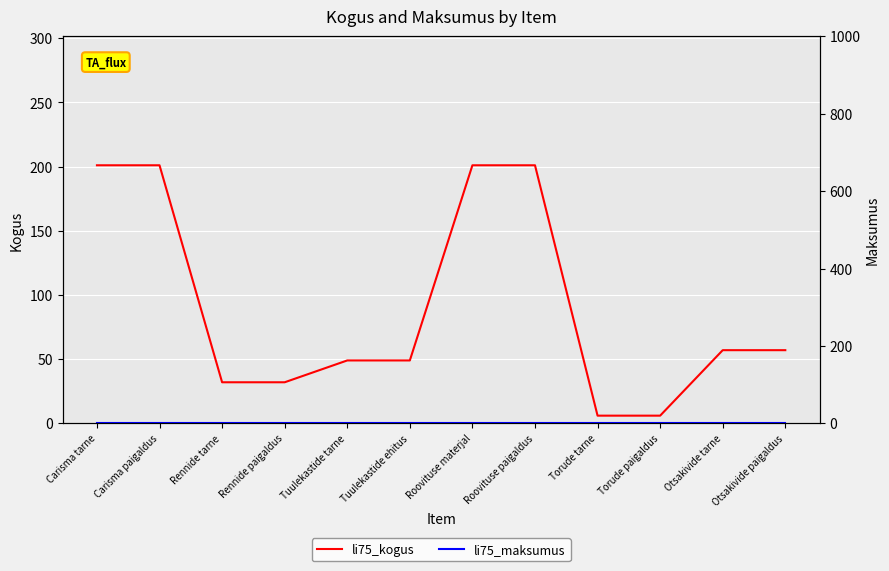

At which label is li75_kogus closest to 103?

Otsakivide tarne